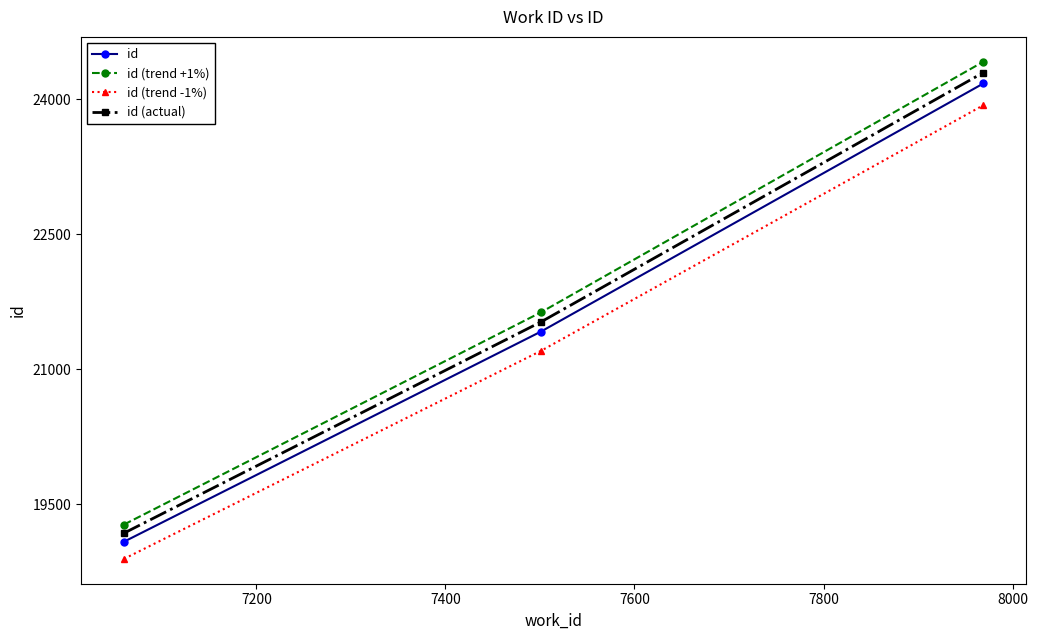

What is the lowest value of the id (actual) series?

19178.4